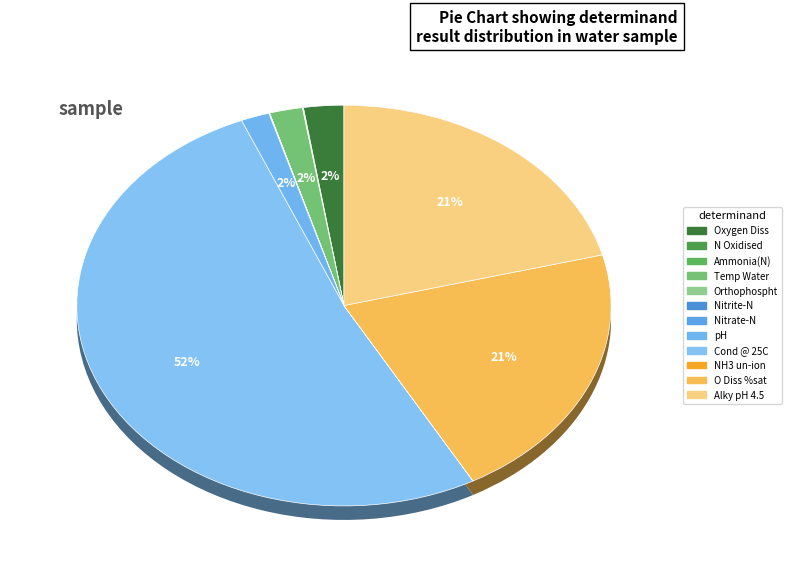

How much of the chart is everything except Alky pH 4.5?

79.1%